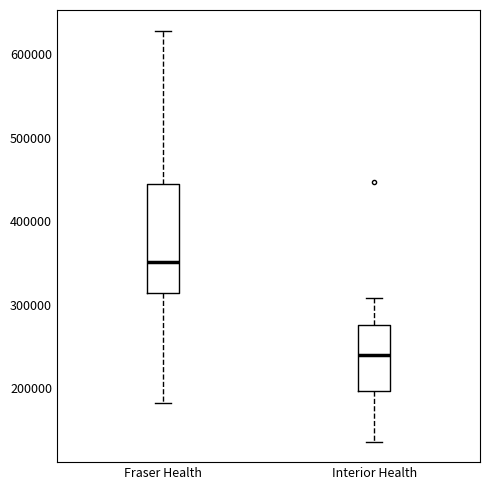

Where does the median line of the box for Fraser Health sit on the y-axis? The values are not printed on the chart, so give them approximately, as read against the axis.

350000